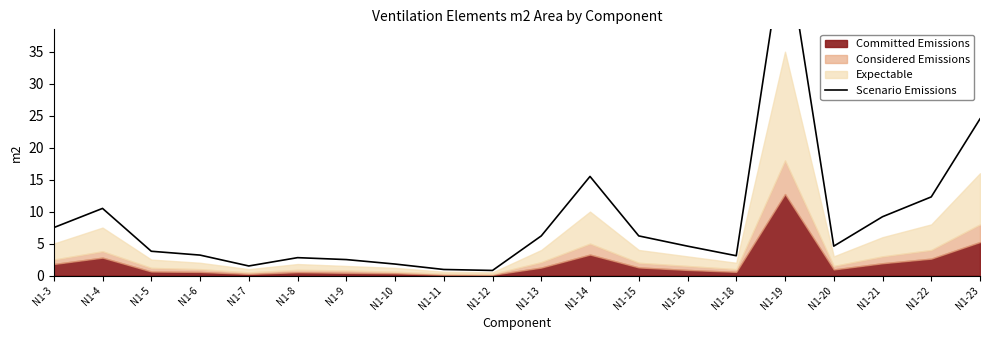

Rank the categories by value from highest to lowest.

N1-19, N1-23, N1-14, N1-22, N1-4, N1-21, N1-3, N1-13, N1-15, N1-16, N1-20, N1-5, N1-6, N1-18, N1-8, N1-9, N1-10, N1-7, N1-11, N1-12